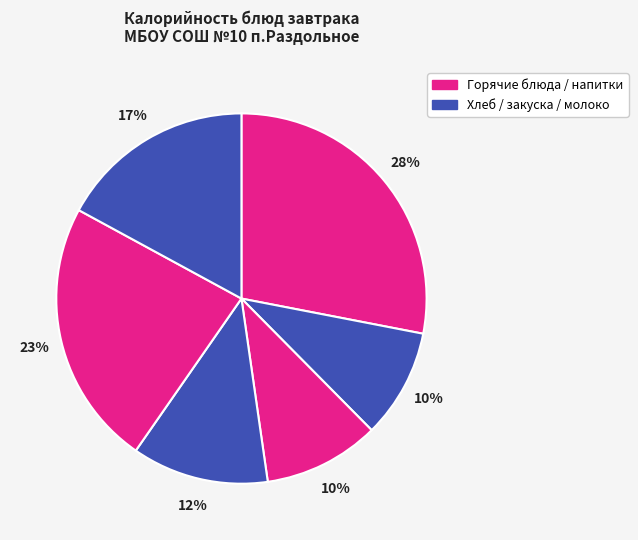

Count the number of slices in the pie.

6